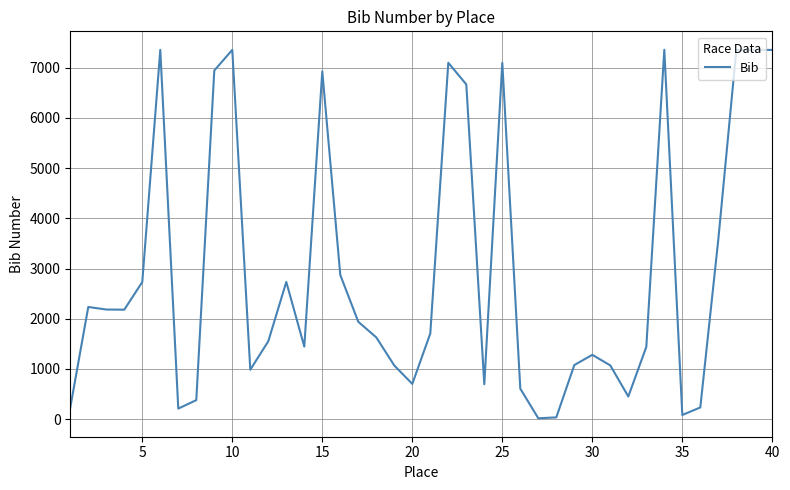

What is the difference between the maximum and second lowest values?

7321